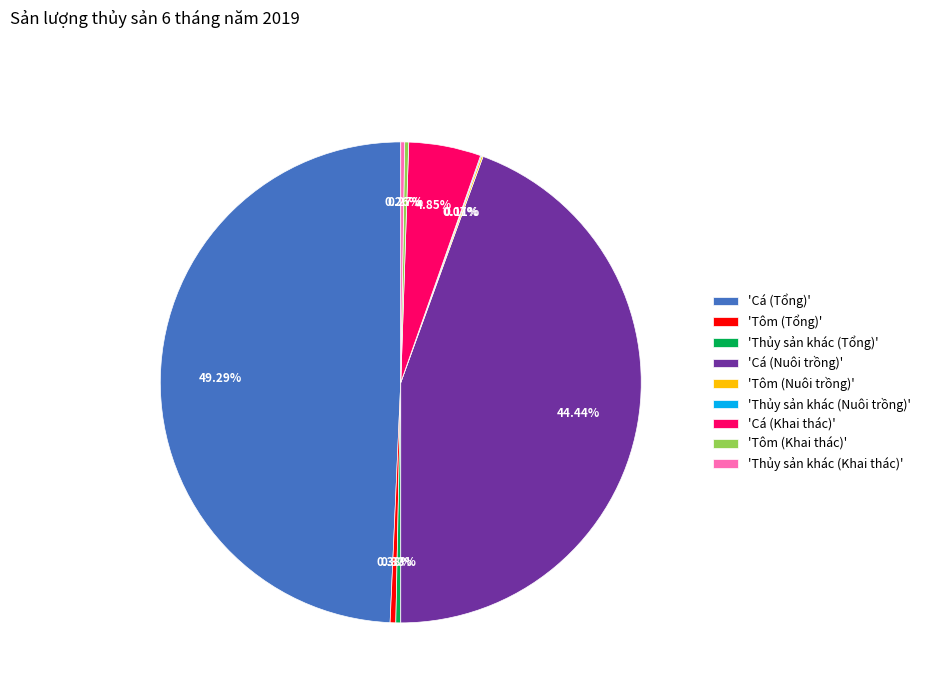

Is 'Cá (Khai thác)' the majority of the pie?

No